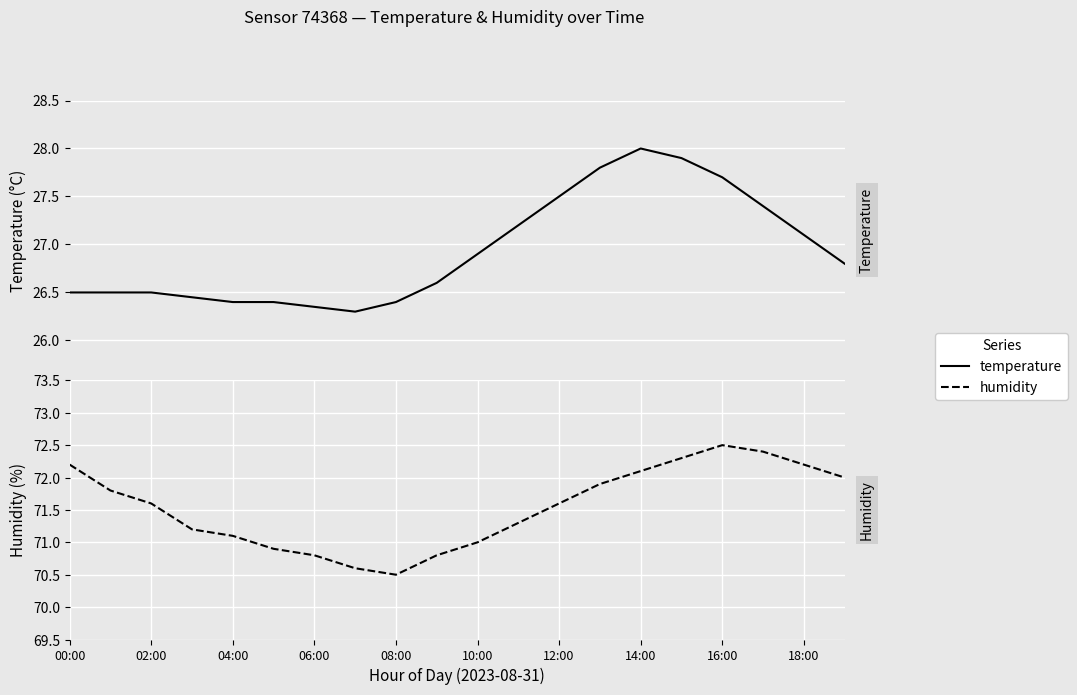

List the series in order of their overall mean, highest first.

humidity, temperature